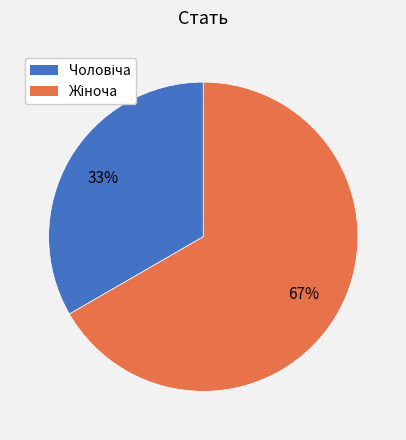

To the nearest percent, what is the average slice percentage?

50%